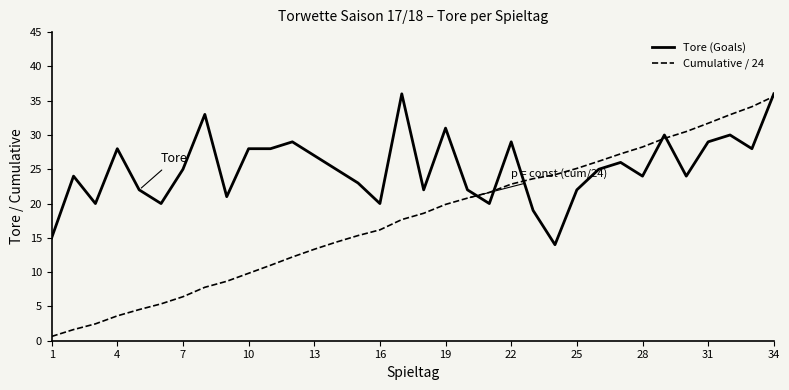

What is the greatest value displayed?

36.0